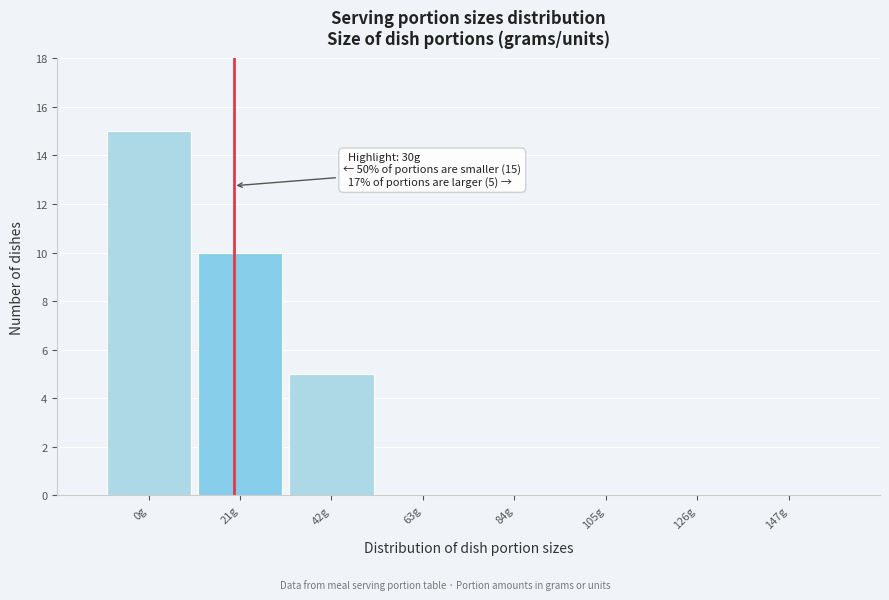

Reading left to right, extract all data points from this chart.

0g=15	21g=10	42g=5	63g=0	84g=0	105g=0	126g=0	147g=0